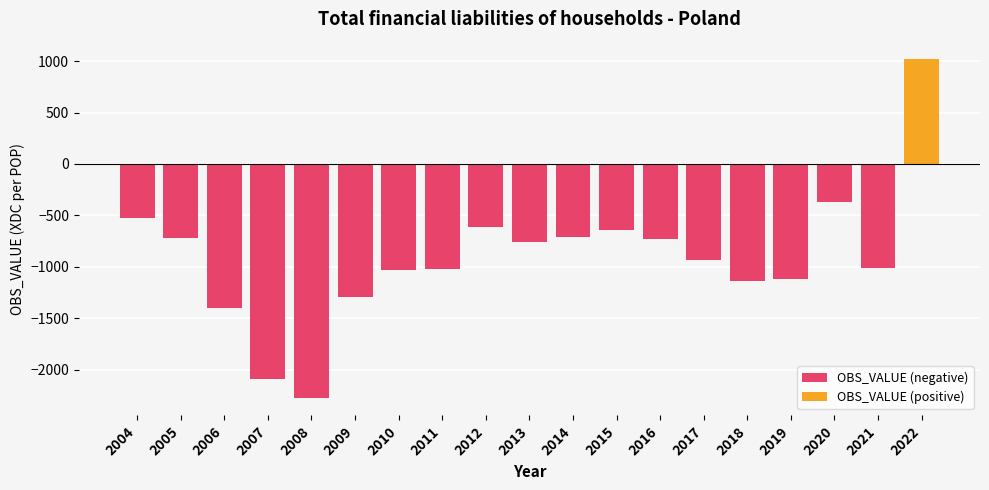

True or false: the data shows -1139.3 at 2018.

True